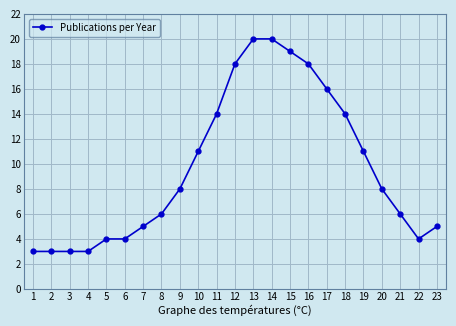

Is it true that the value at 3 is 3?

True